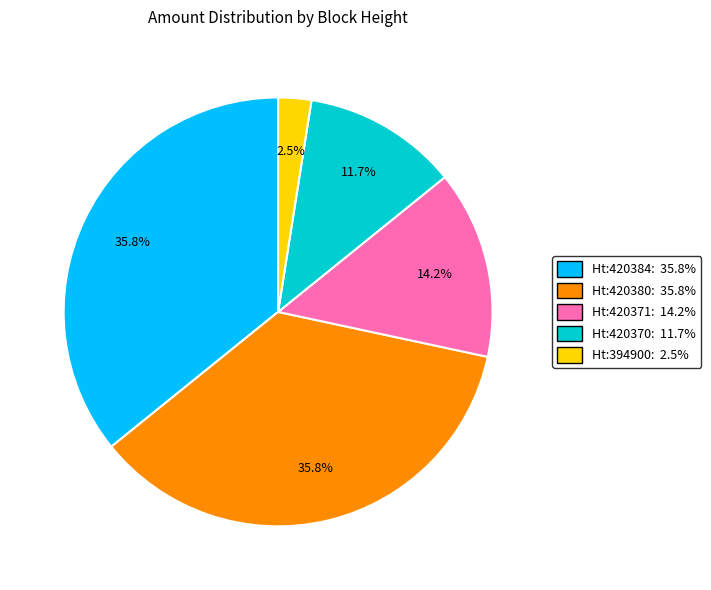

Is there a majority slice in this chart?

No